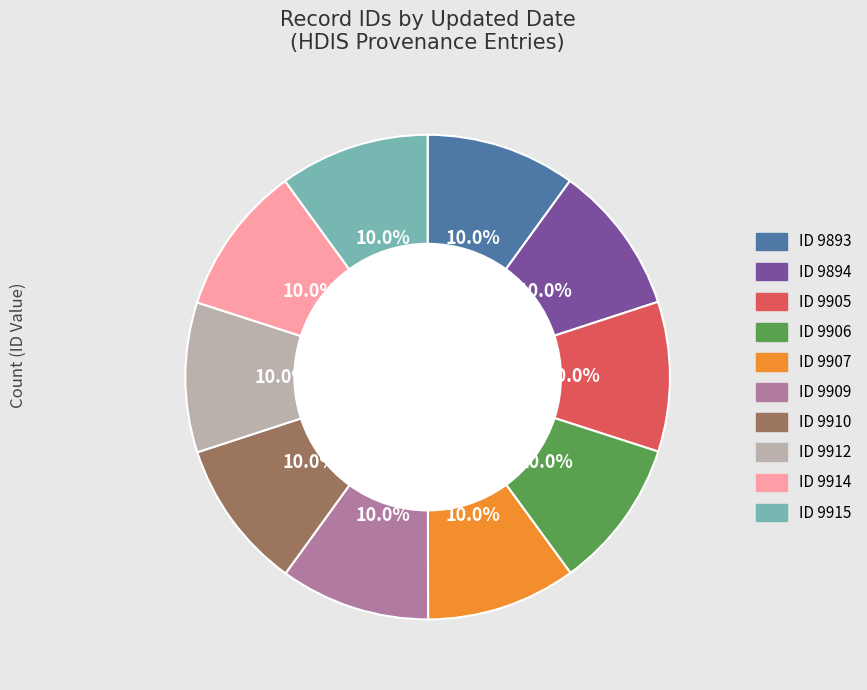

Does any single category account for the majority?

No